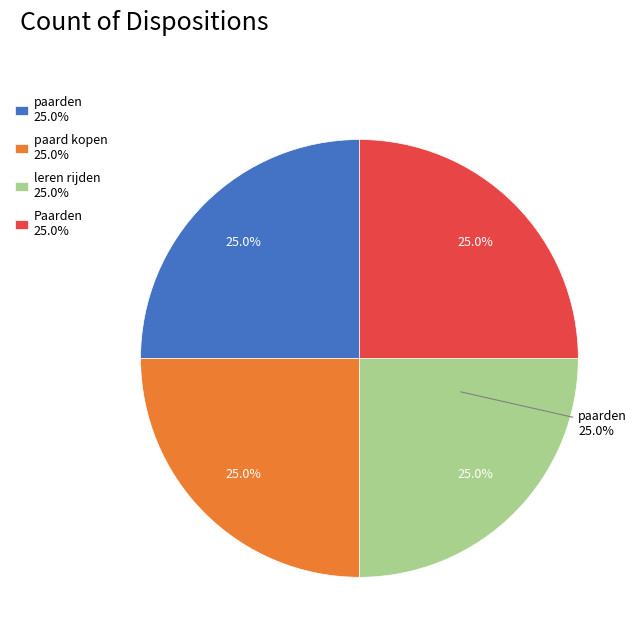

Does leren rijden account for over 50% of the chart?

No